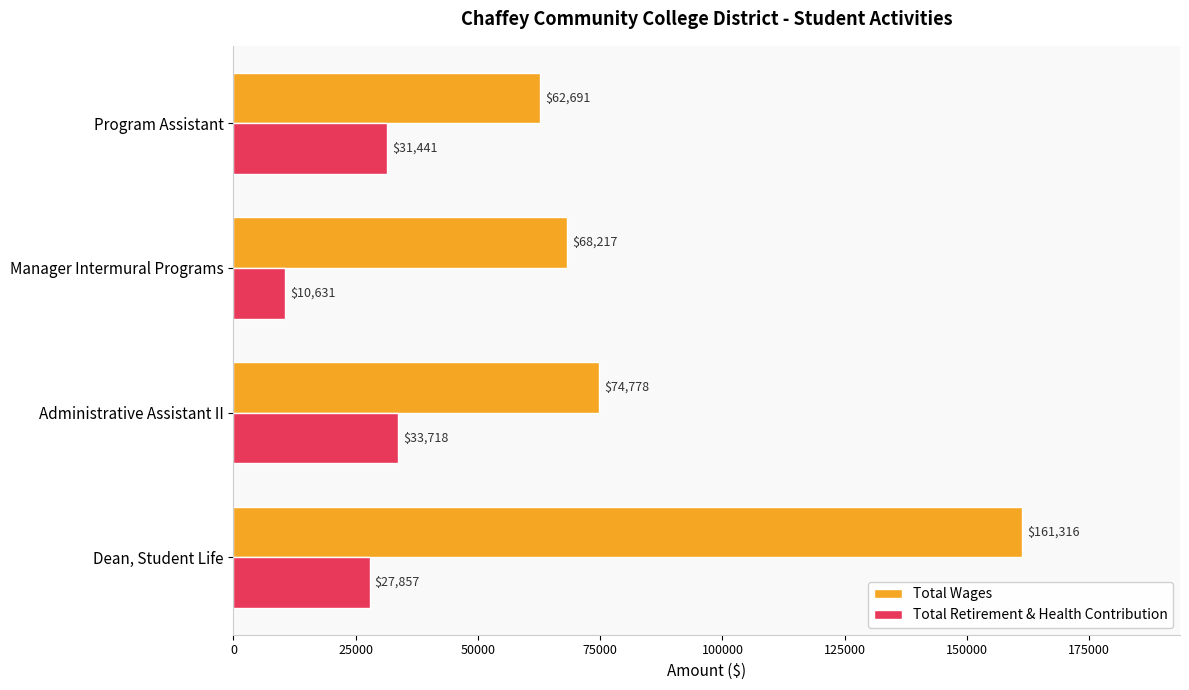

Which series has the largest range (max minus min)?

Total Wages